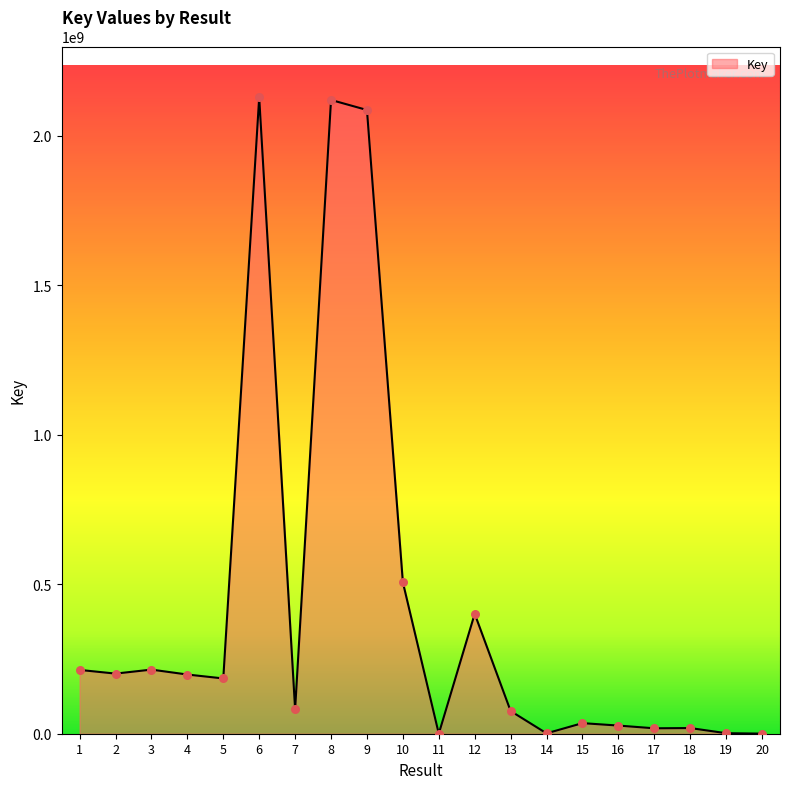

What is the change in value from 12 to 18?

-382225758